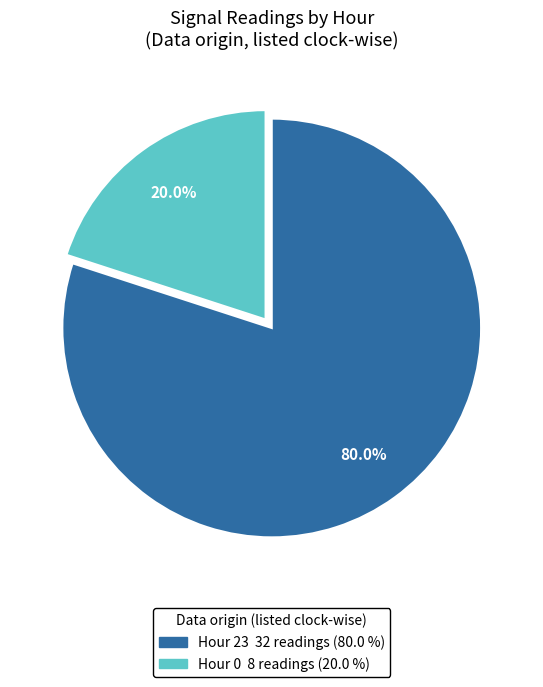

Between Hour 23 and Hour 0, which is larger?

Hour 23